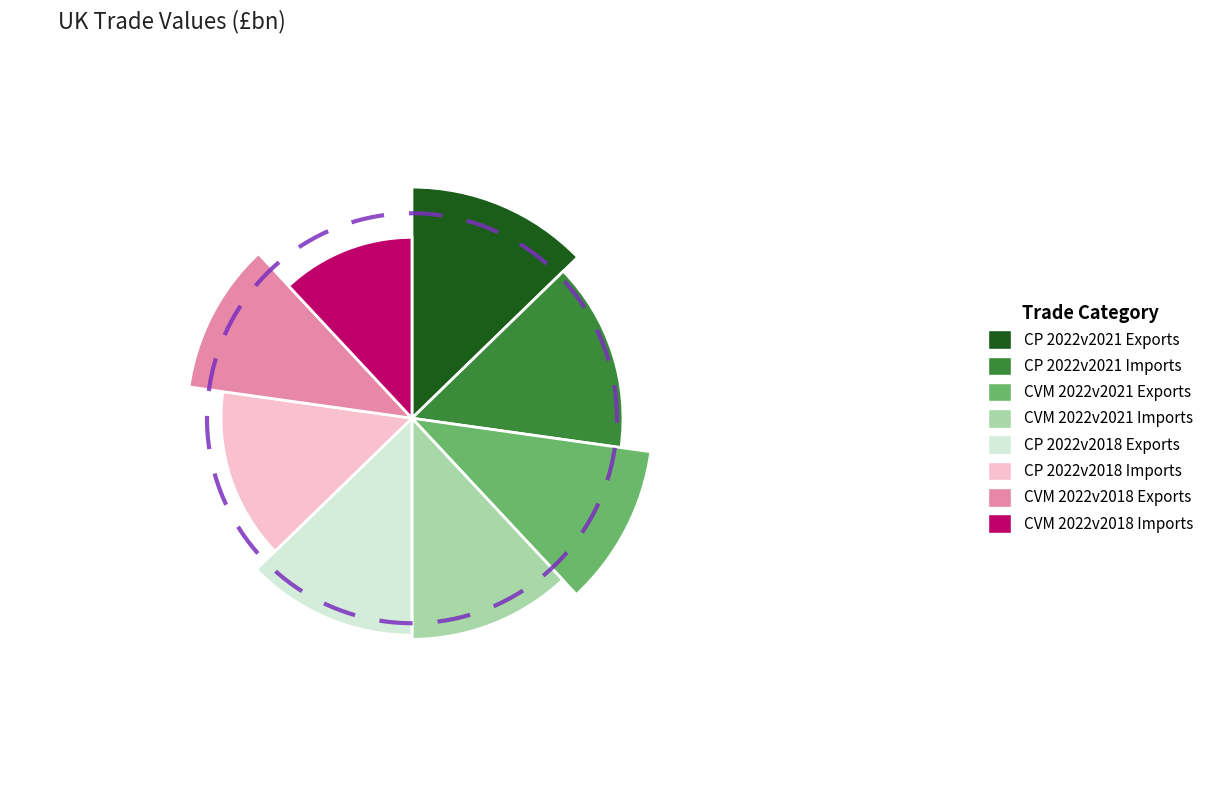

Does Total trade (CVM): 2022 vs 2018 - Exports represent more than half of the total?

No